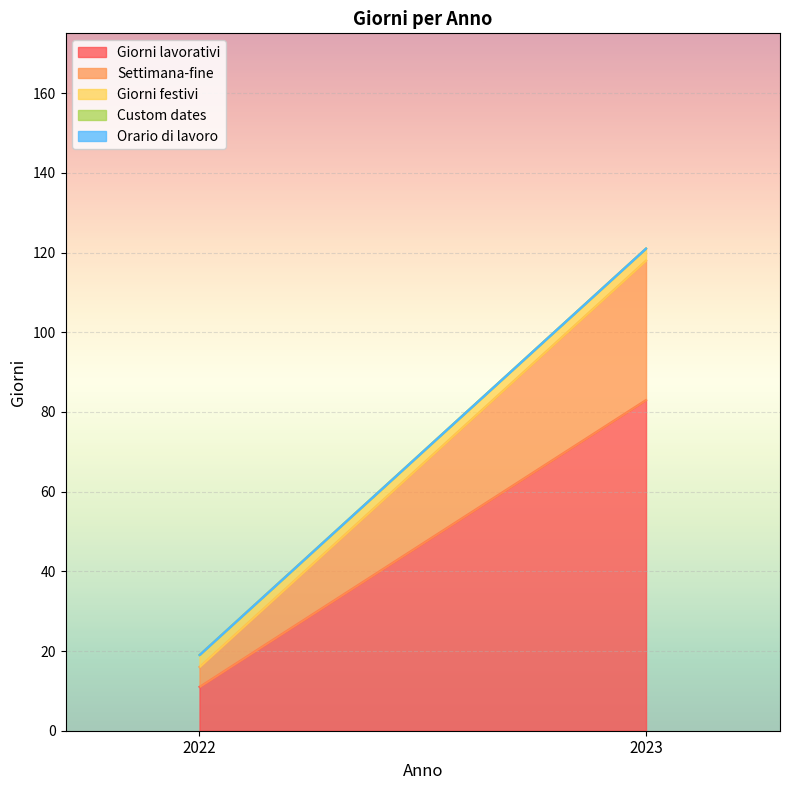

The Settimana-fine series shows 22 at 2023. True or false?

False